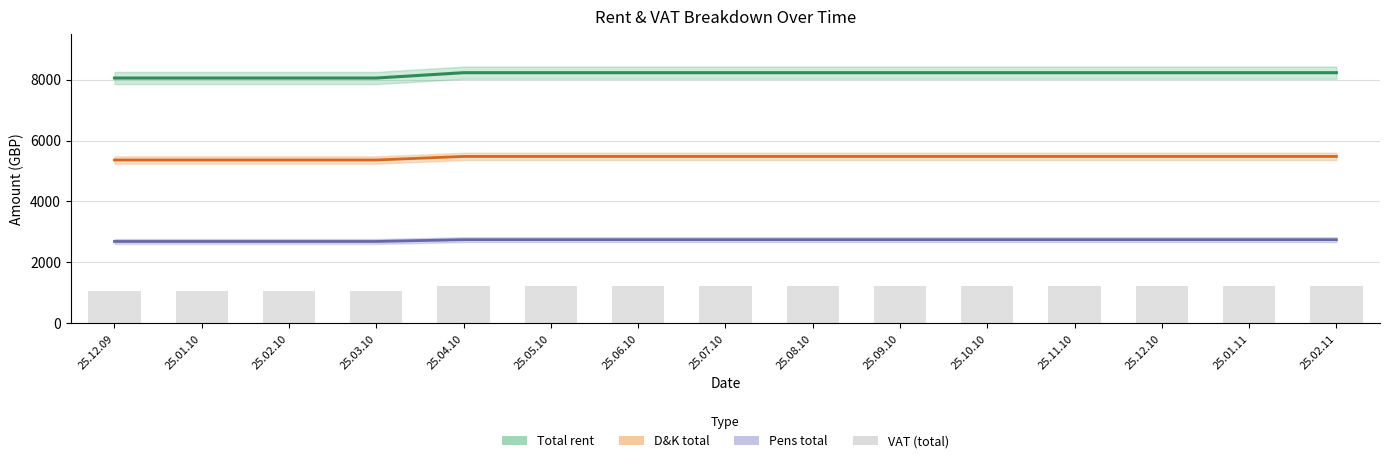

What is the difference between the second highest and second lowest values in the D&K total series?

116.6